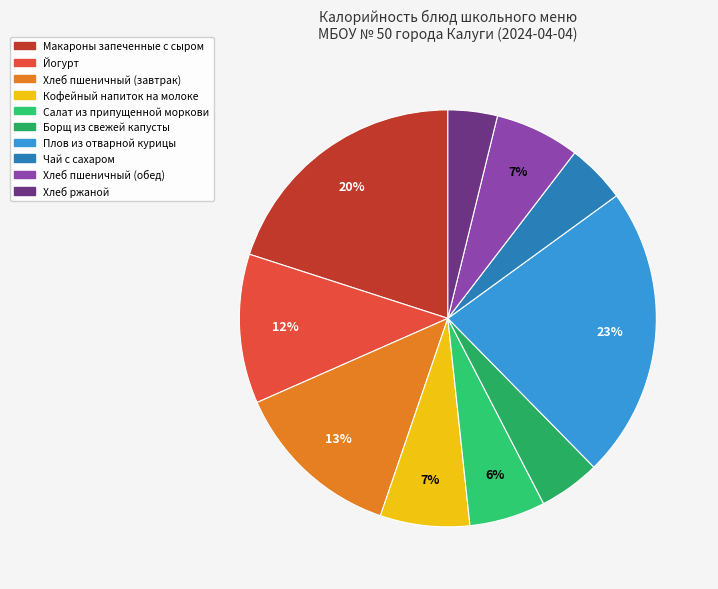

The Плов из отварной курицы slice represents 17% of the pie. True or false?

False